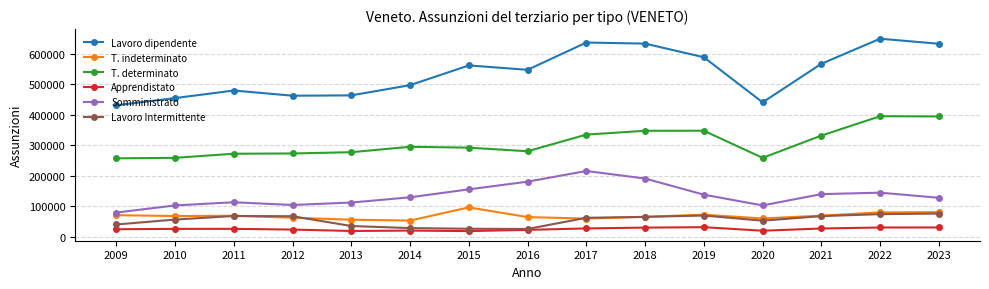

What is the value of the T. determinato point at the 7th from the left?

292215